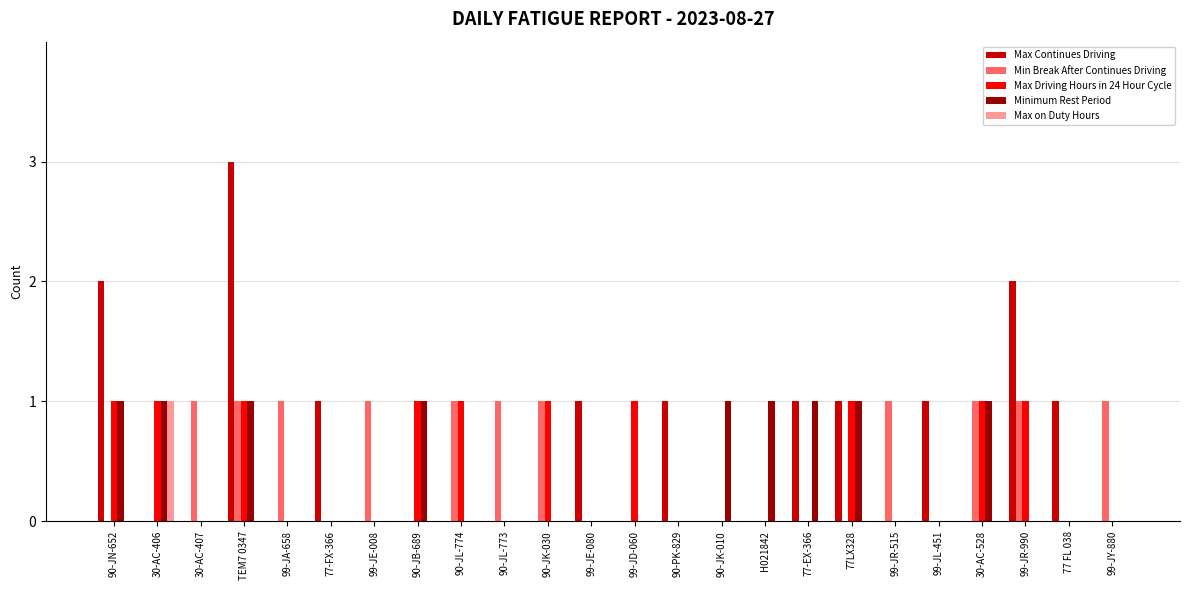

True or false: Min Break After Continues Driving has a value of 2 at 99-JR-515.

False